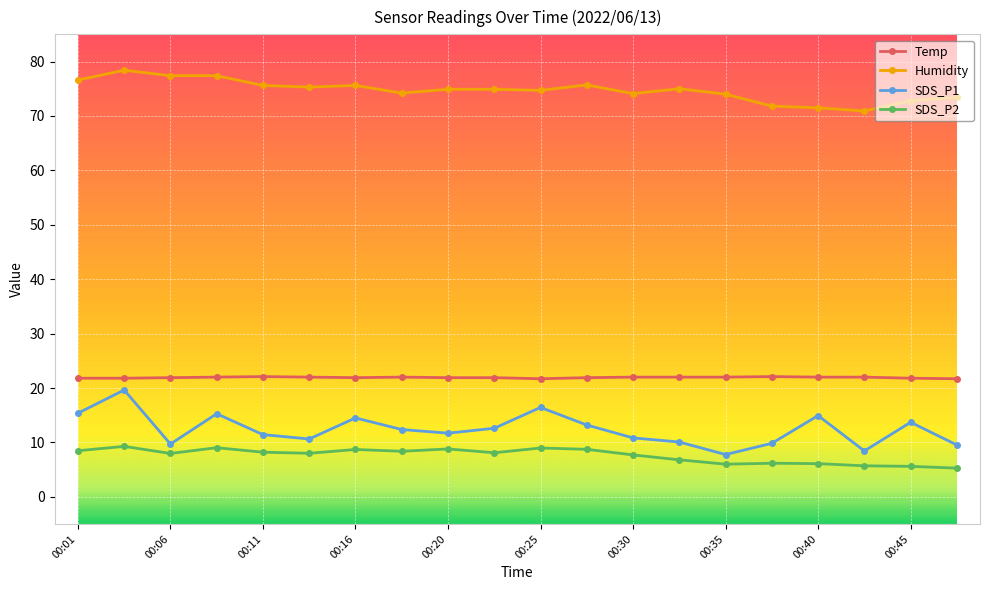

What is the highest value of the Humidity series?

78.4